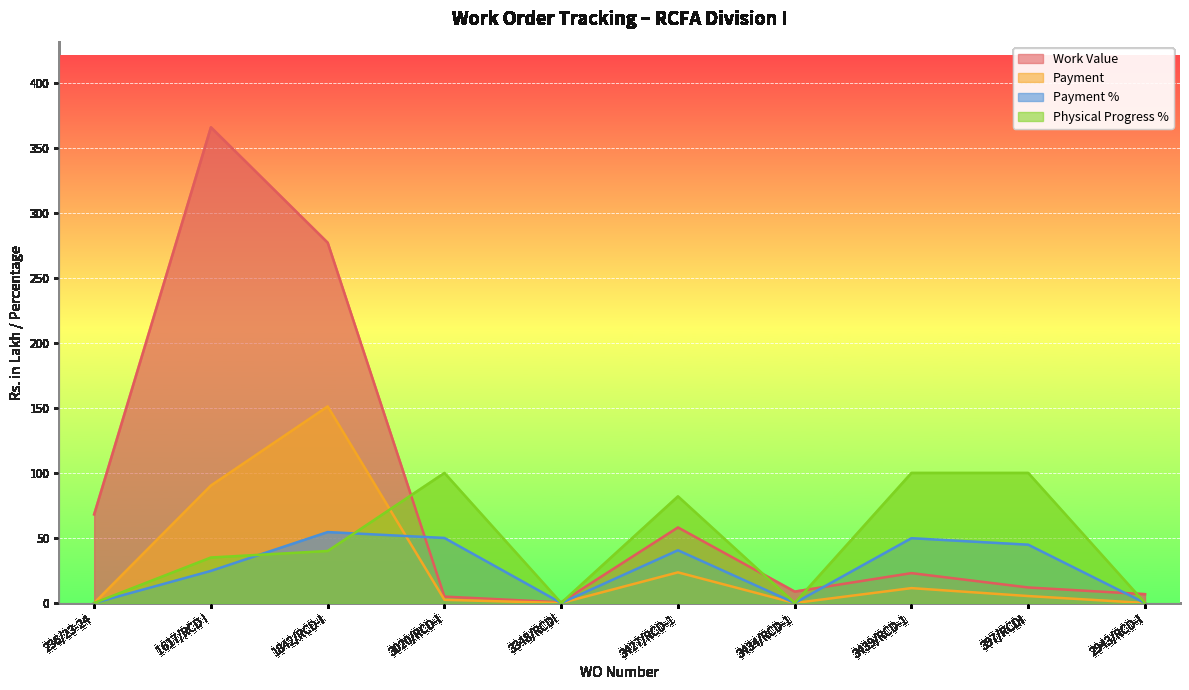

Which series ends up on top after the final intersection of Physical Progress % and Work Value?

Work Value